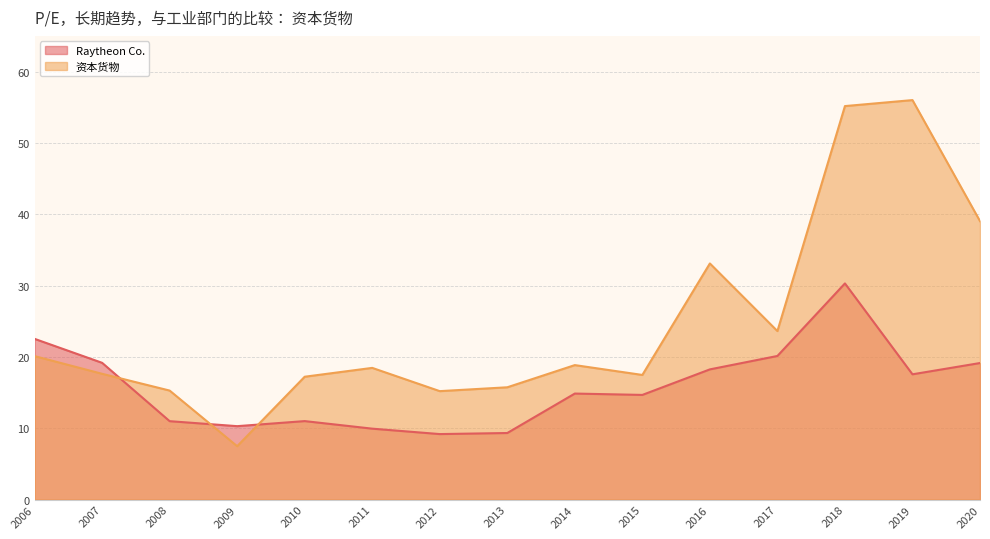

Rank the series at 2019 from lowest to highest value.

Raytheon Co., 资本货物